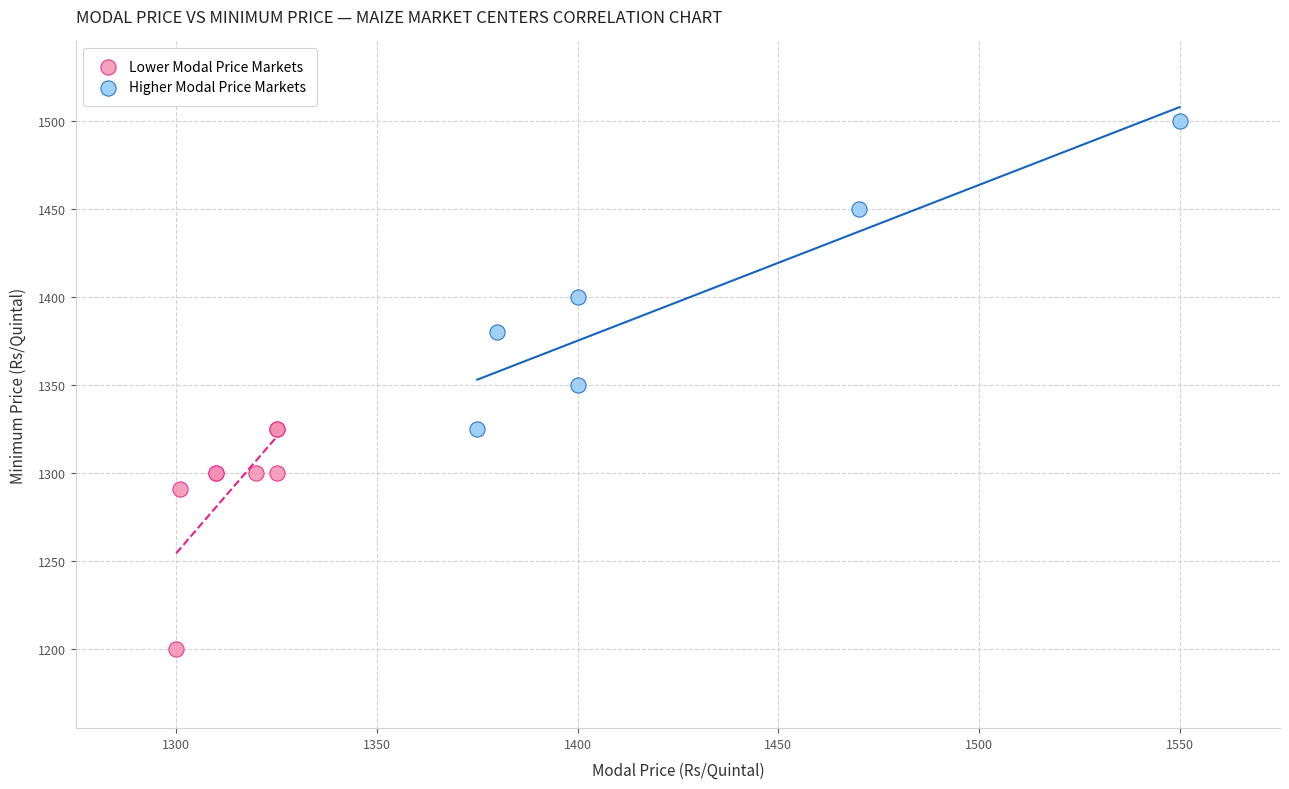

Which series has the largest Y range (max minus min)?

Higher Modal Price Markets